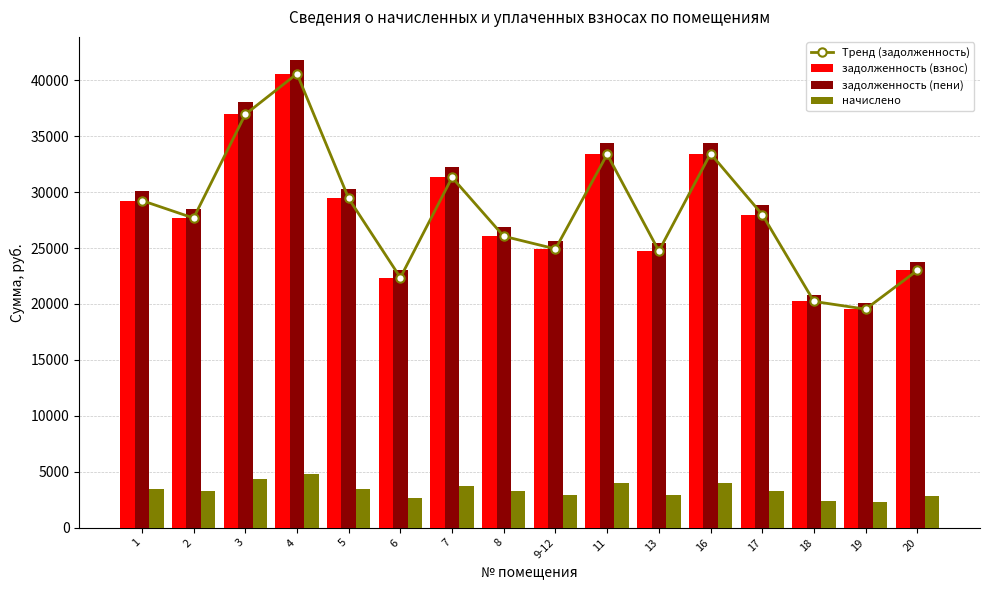

What is the label of the 3rd bar from the left?

3